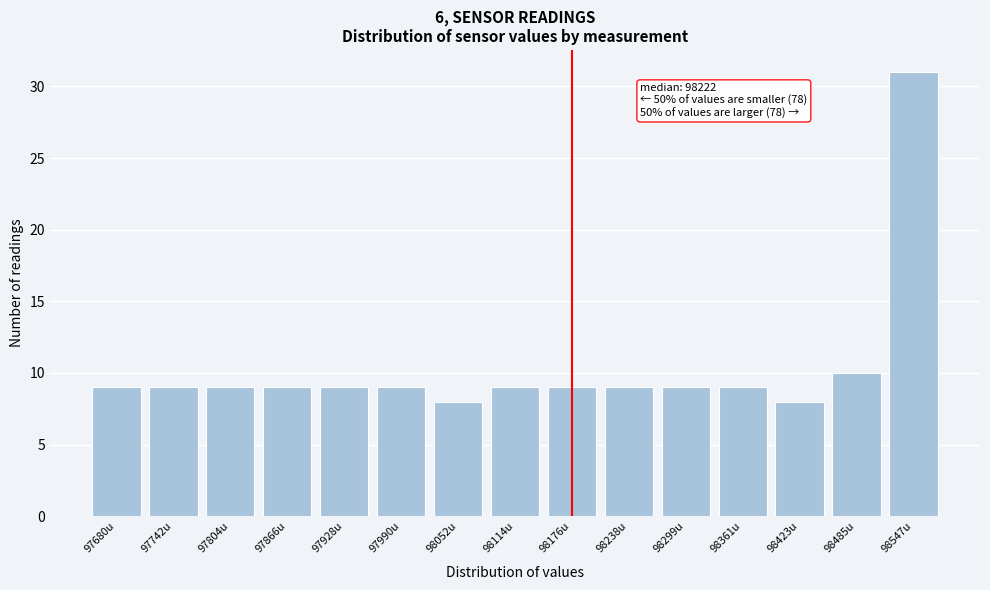

Reading left to right, transcribe all the data shown in this chart.

97680u=9	97742u=9	97804u=9	97866u=9	97928u=9	97990u=9	98052u=8	98114u=9	98176u=9	98238u=9	98299u=9	98361u=9	98423u=8	98485u=10	98547u=31